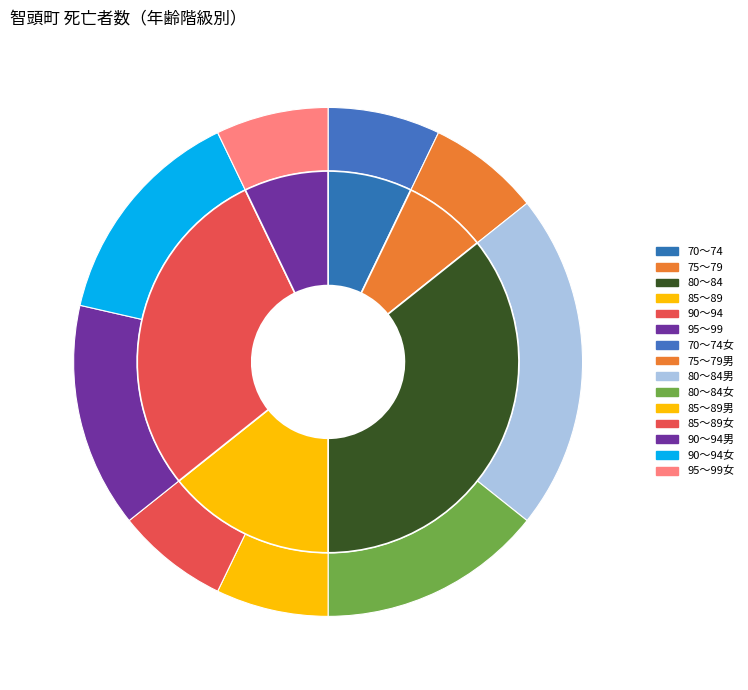

To the nearest percent, what portion does 95～99 represent?

7%